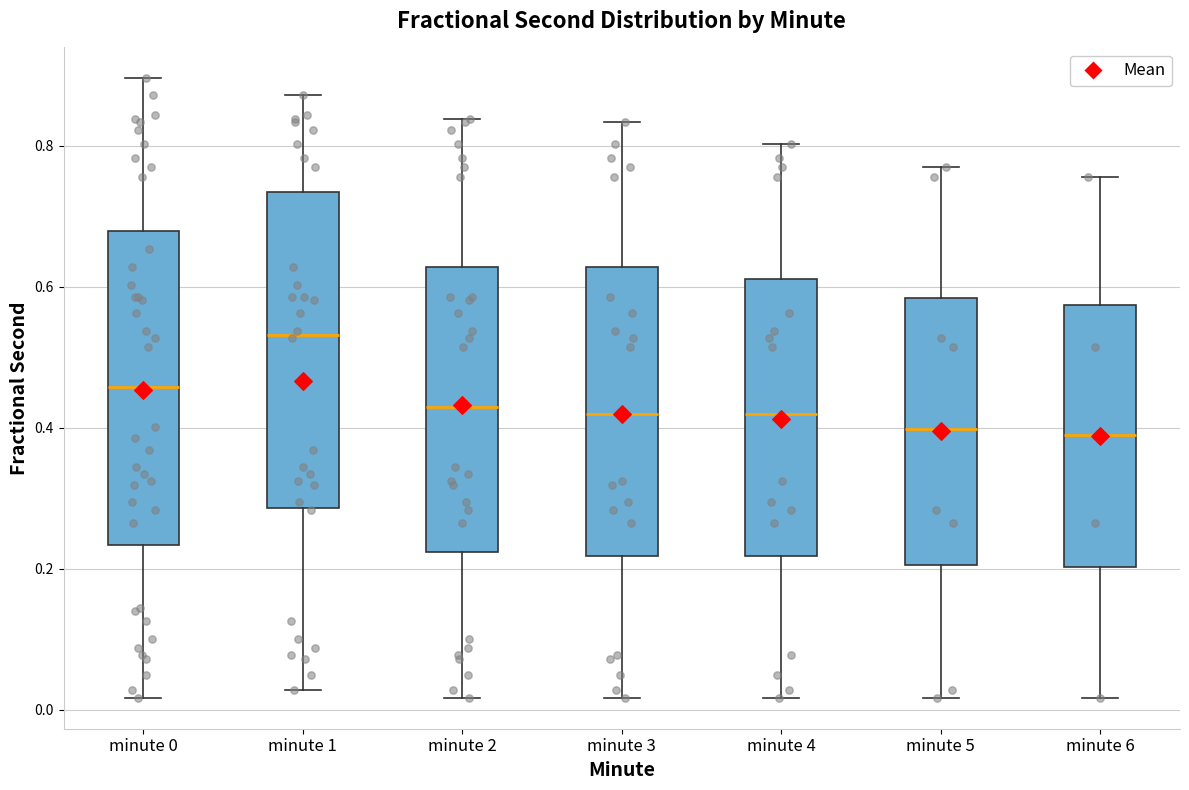

Where is the lower edge of the box for minute 3 on the y-axis? The values are not printed on the chart, so give them approximately, as read against the axis.

0.22